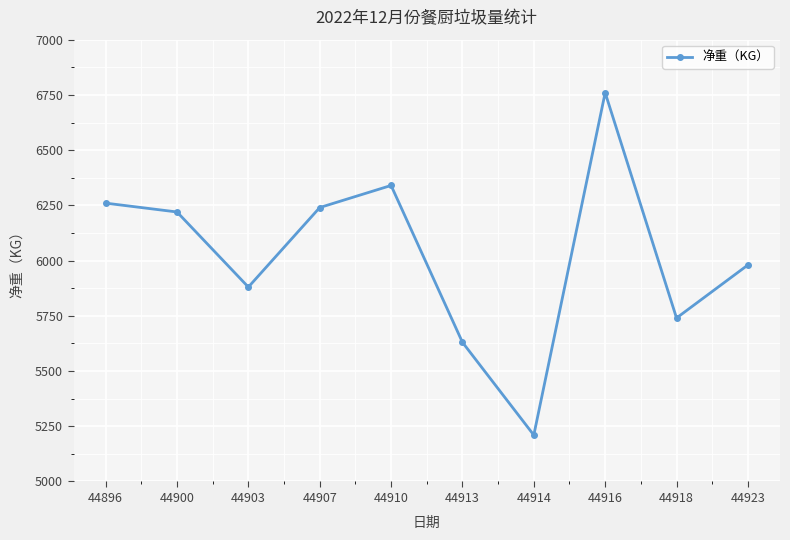

What is the smallest value displayed?

5210